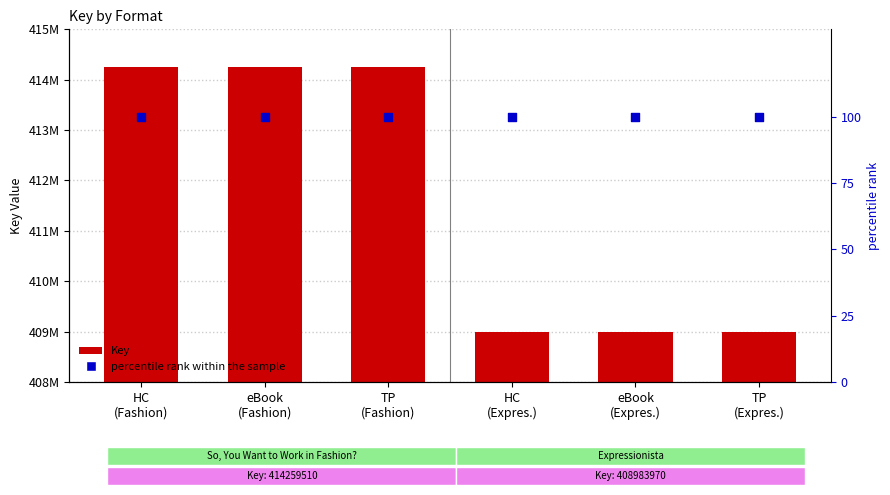

At which category is the sum across all series the highest?

HC
(Fashion)